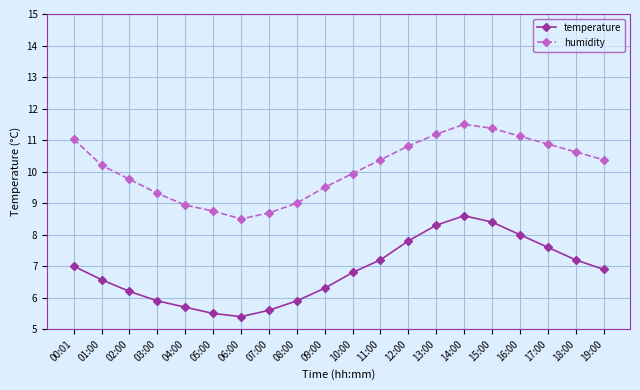

Which series has the largest total across all categories?

humidity